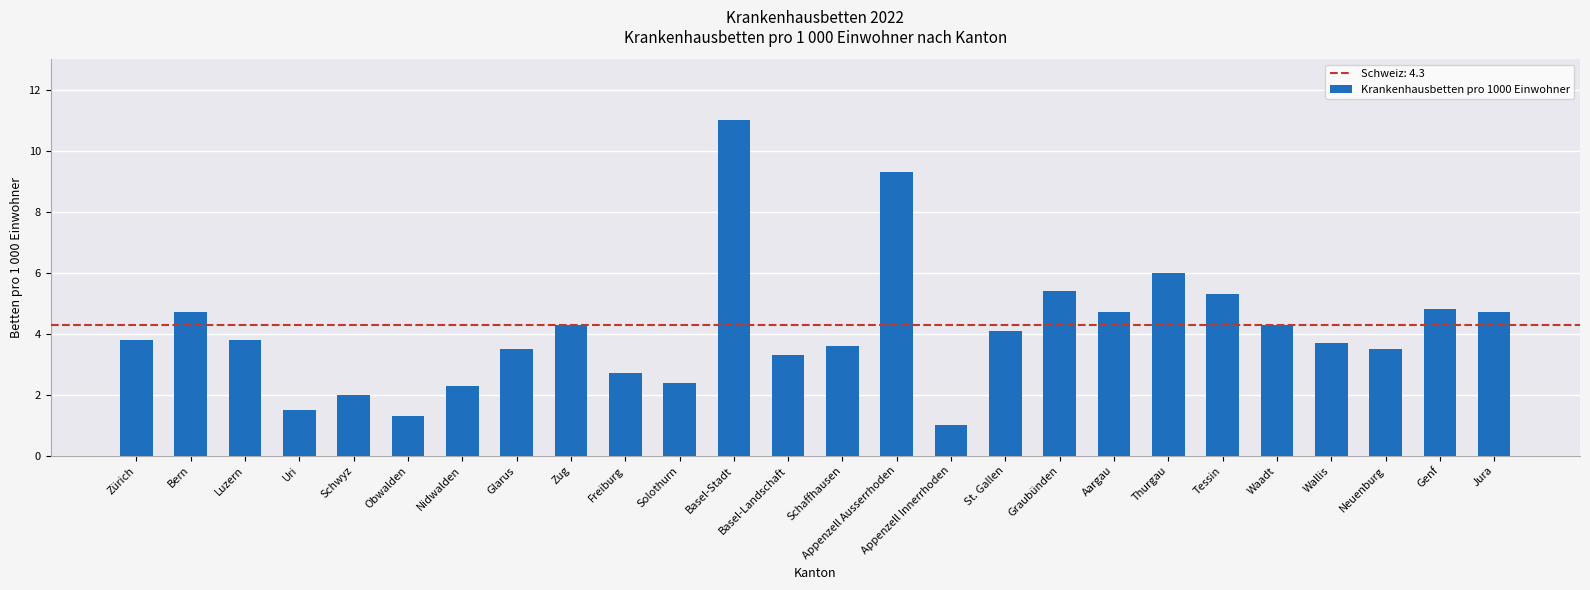

What is the sum of the values at Wallis and Genf?

8.5